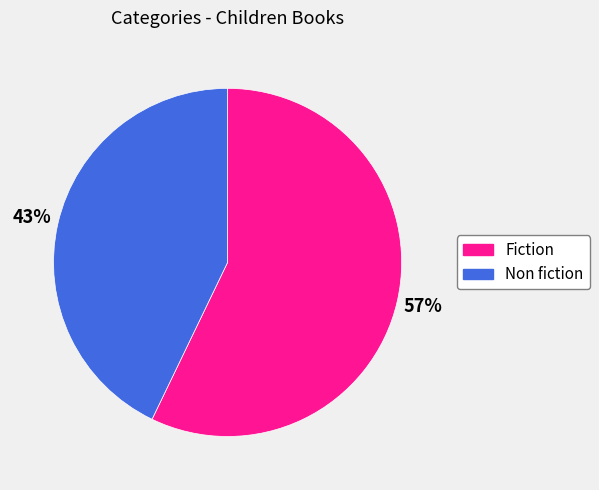

To the nearest percent, what percentage of the pie is Fiction?

57%